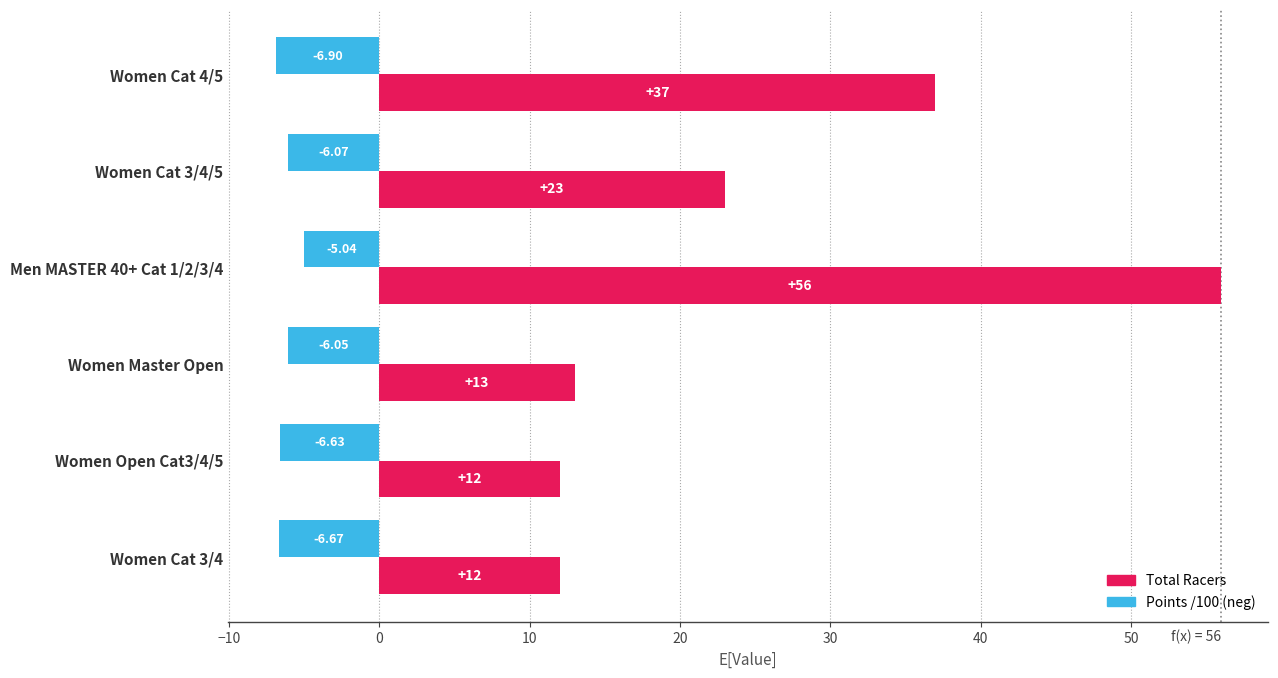

At which category is the sum across all series the highest?

Men MASTER 40+ Cat 1/2/3/4